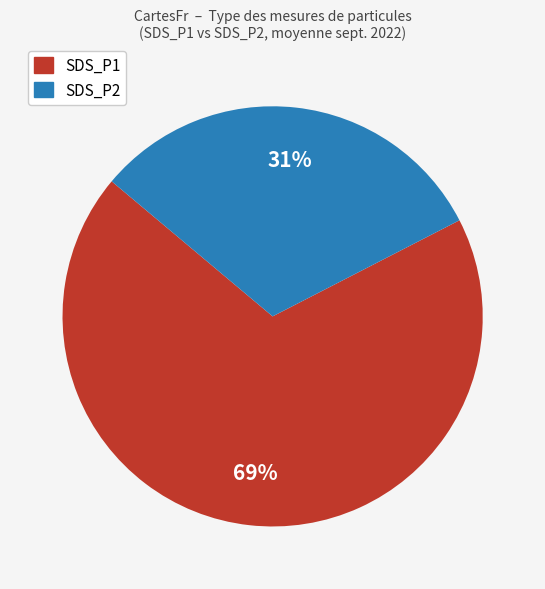

Is there a majority slice in this chart?

Yes